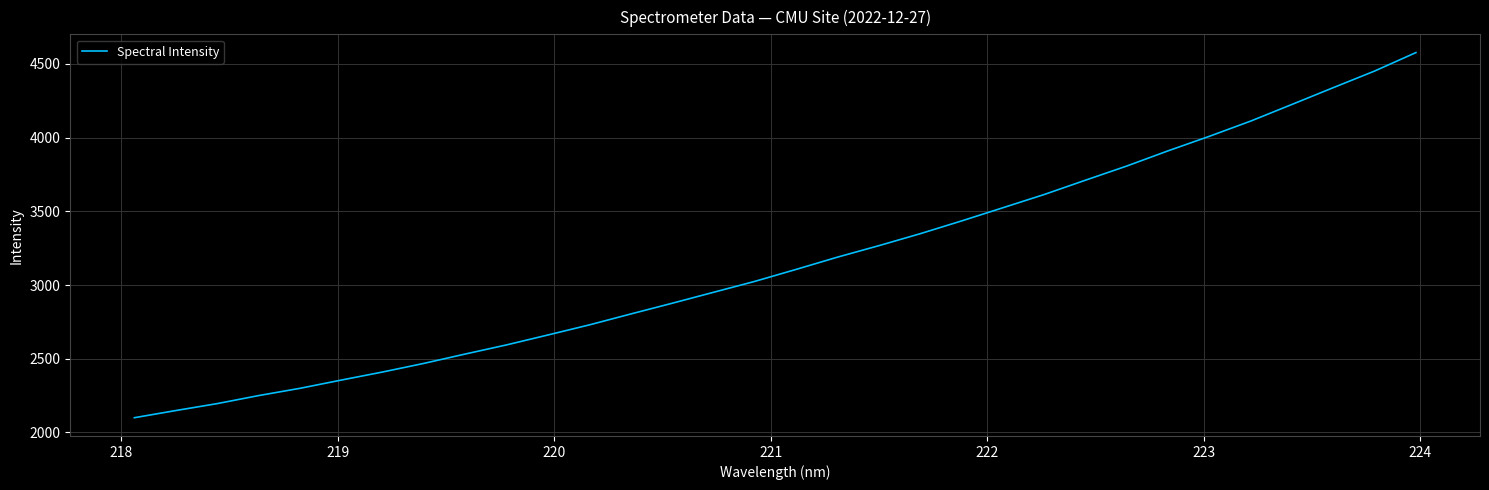

What is the smallest value displayed?

2099.7